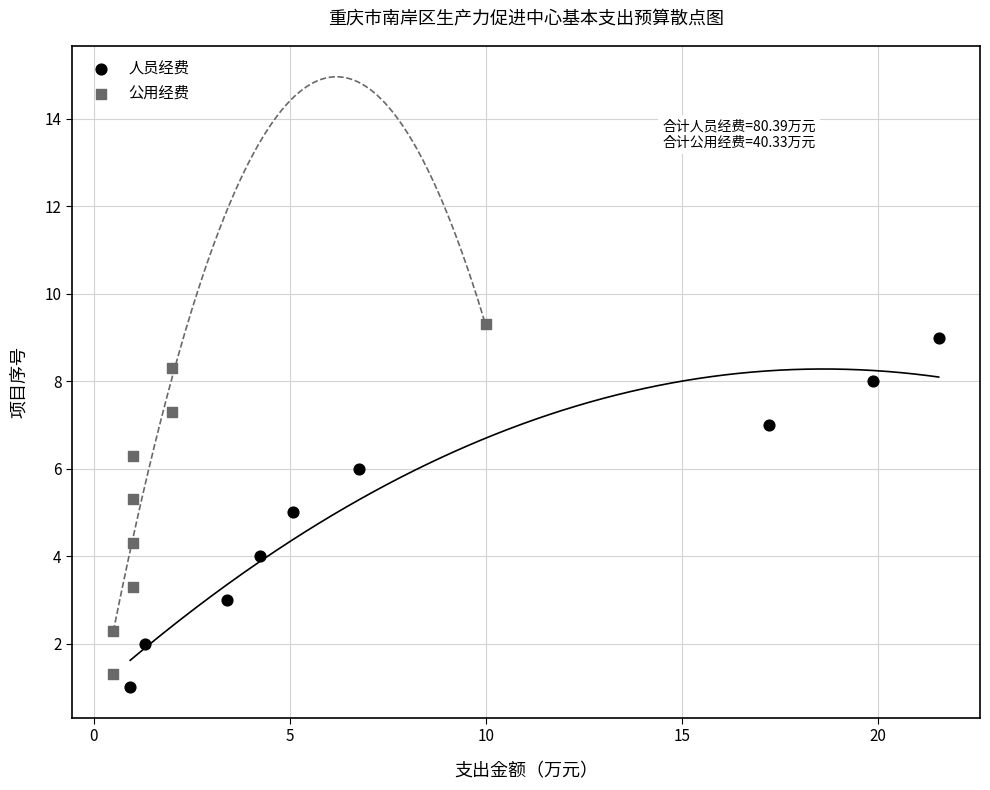

Which series reaches the minimum Y coordinate?

人员经费